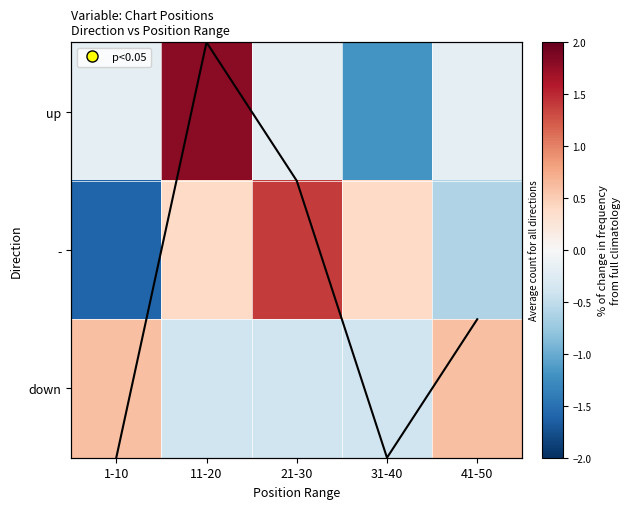

Is it true that down equals 0.6 at 1-10?

True